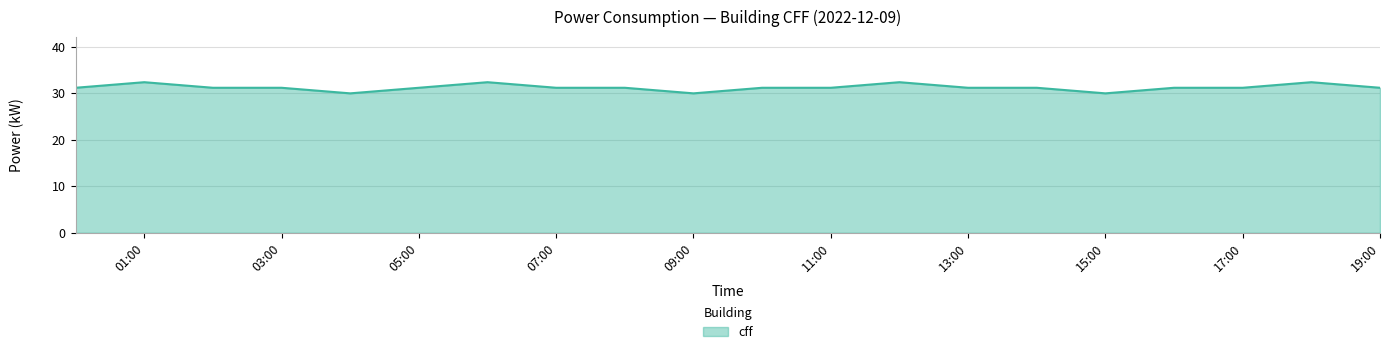

What is the smallest value displayed?

30.0